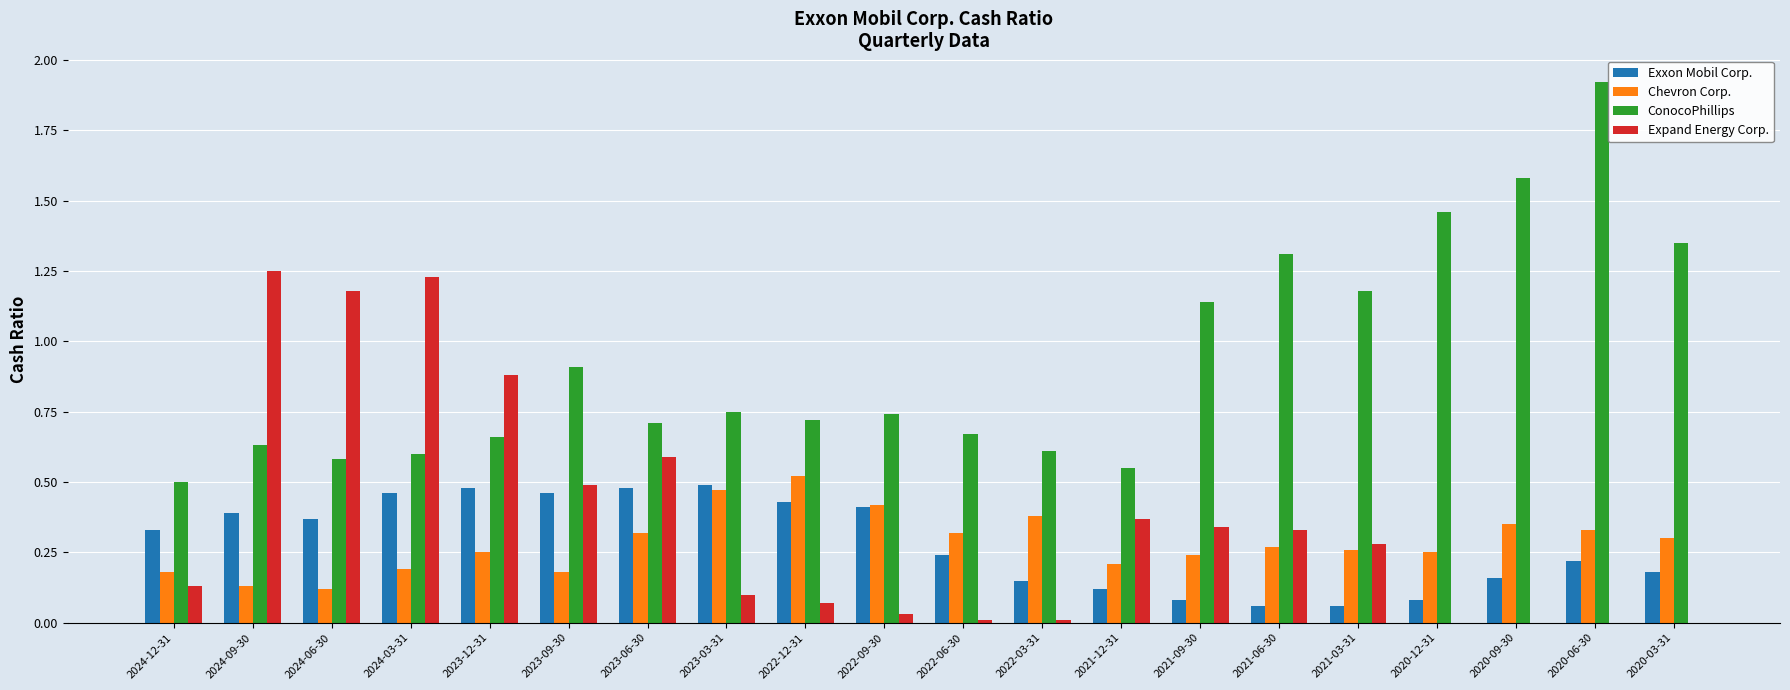

What is the total value across all series at 2024-09-30?

2.4